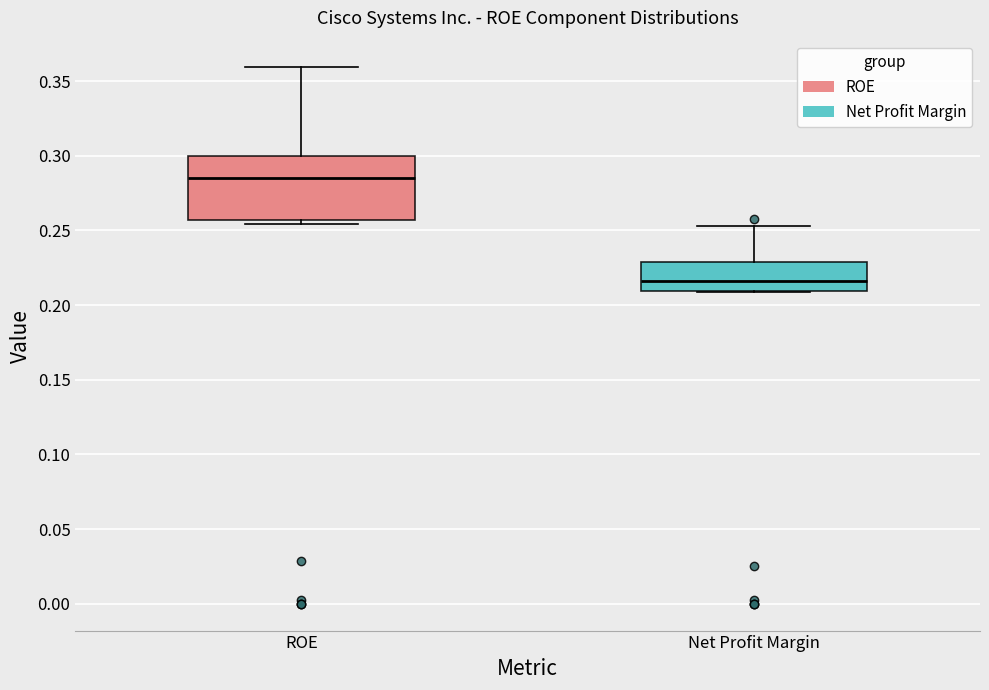

Reading left to right, read every box against the y-axis: the position of its median line, the range the box covers, and the ends of its whiskers. The values are not printed on the chart, so give them approximately, as read against the axis.

ROE: median 0.285, box 0.255 to 0.300, whiskers 0.255 (just below the box's lower edge) to 0.360
Net Profit Margin: median 0.215, box 0.210 to 0.230, whiskers 0.210 to 0.255